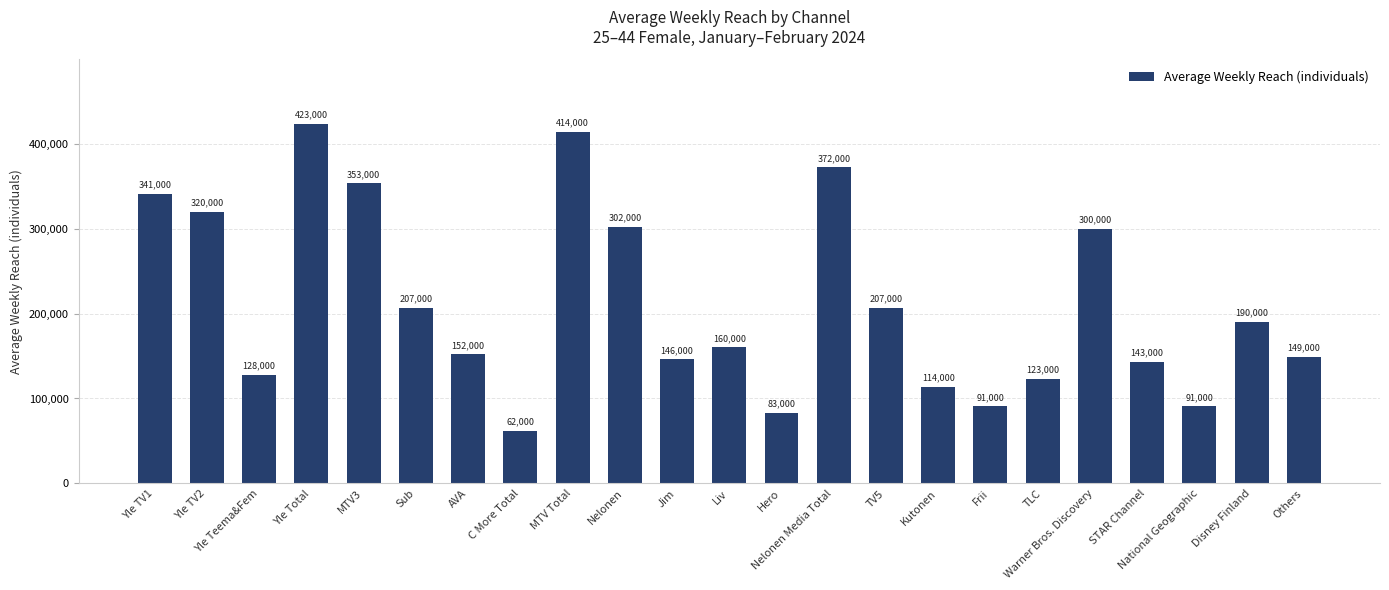

What is the greatest value displayed?

423000